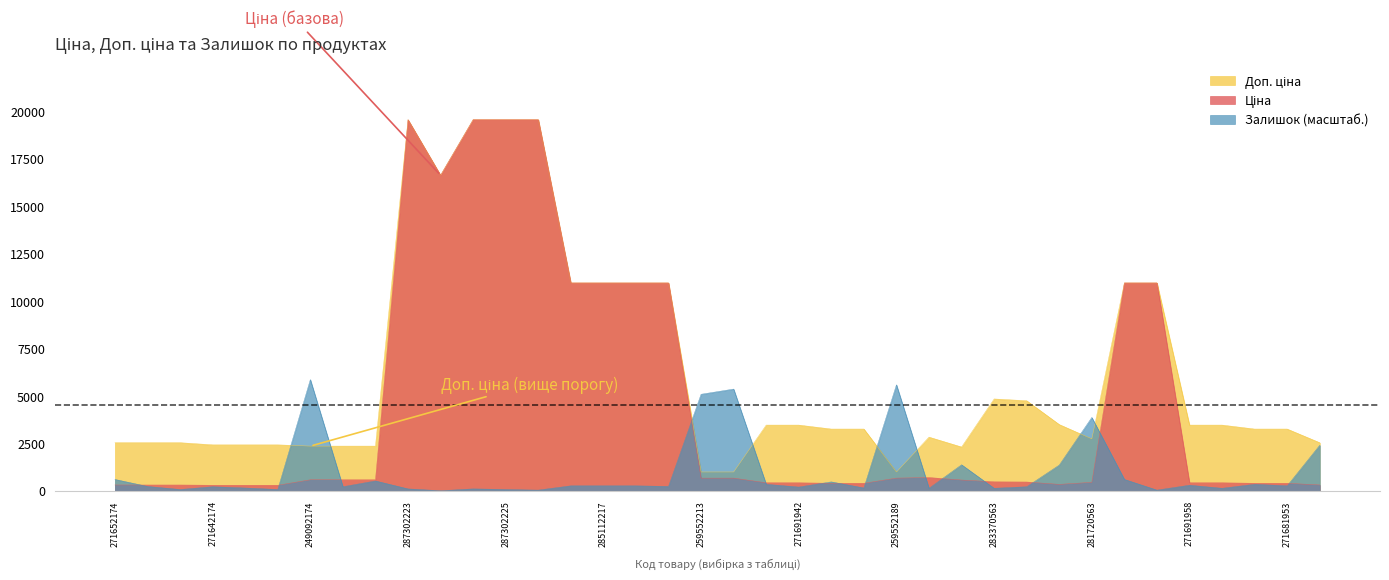

What position from the left is 271681948?

23